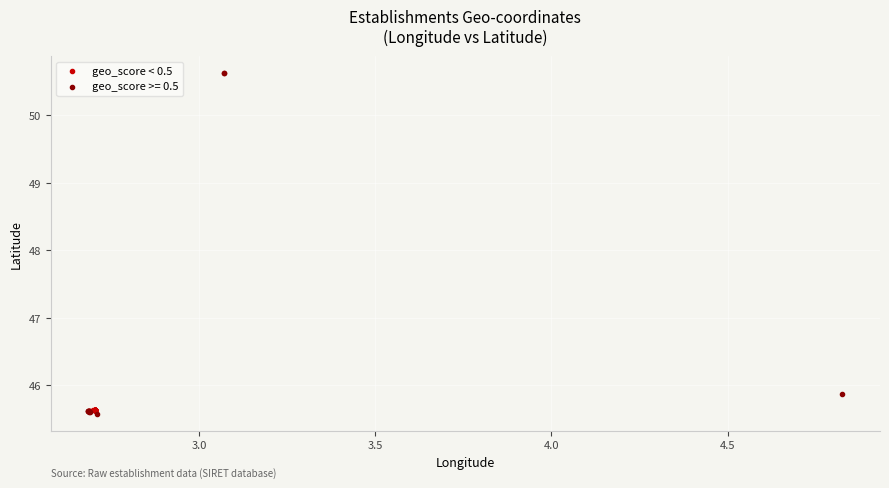

Which series has the largest Y range (max minus min)?

geo_score >= 0.5